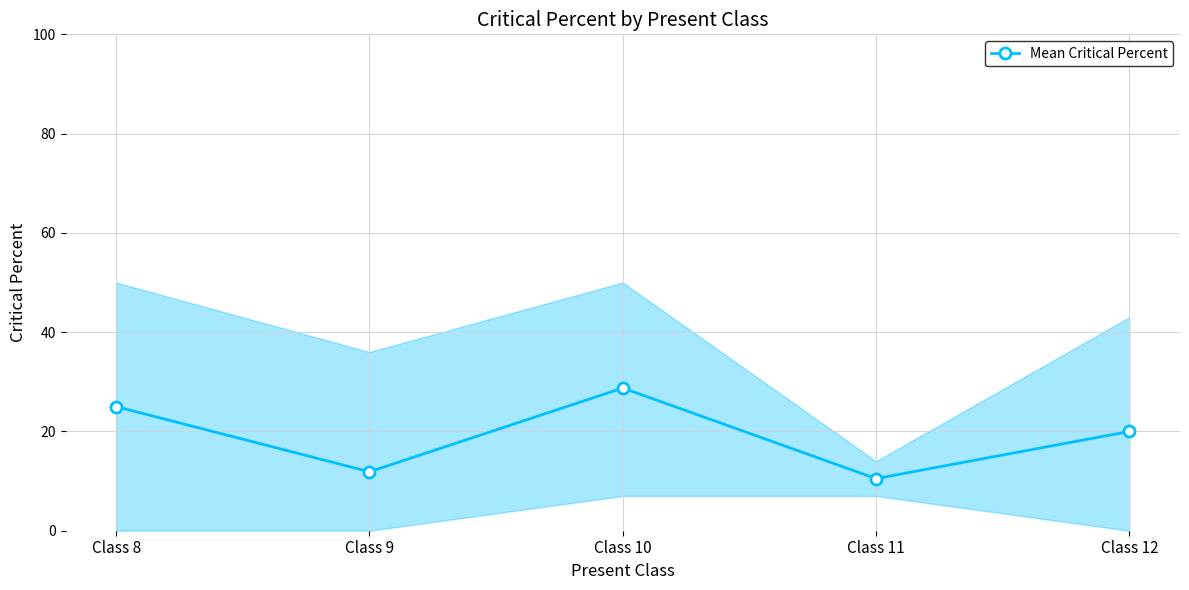

Reading right to left, extract all data points from this chart.

Class 12=20.0	Class 11=10.5	Class 10=28.8	Class 9=11.9	Class 8=25.0